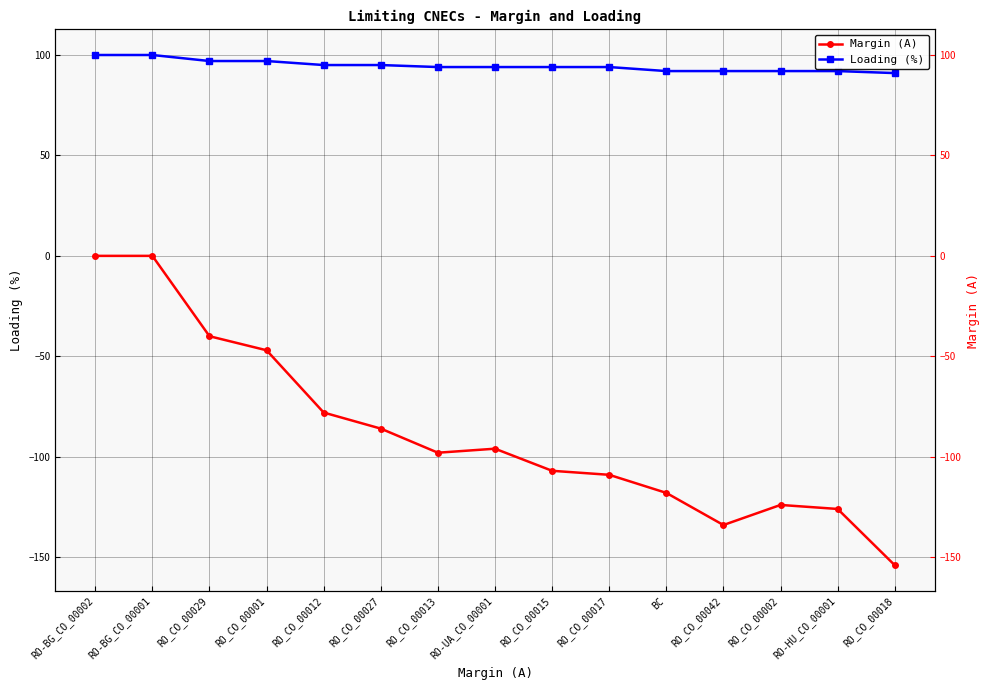

List the labels in order of Loading (%) value, largest first.

RO-BG_CO_00002, RO-BG_CO_00001, RO_CO_00029, RO_CO_00001, RO_CO_00012, RO_CO_00027, RO_CO_00013, RO-UA_CO_00001, RO_CO_00015, RO_CO_00017, BC, RO_CO_00042, RO_CO_00002, RO-HU_CO_00001, RO_CO_00018